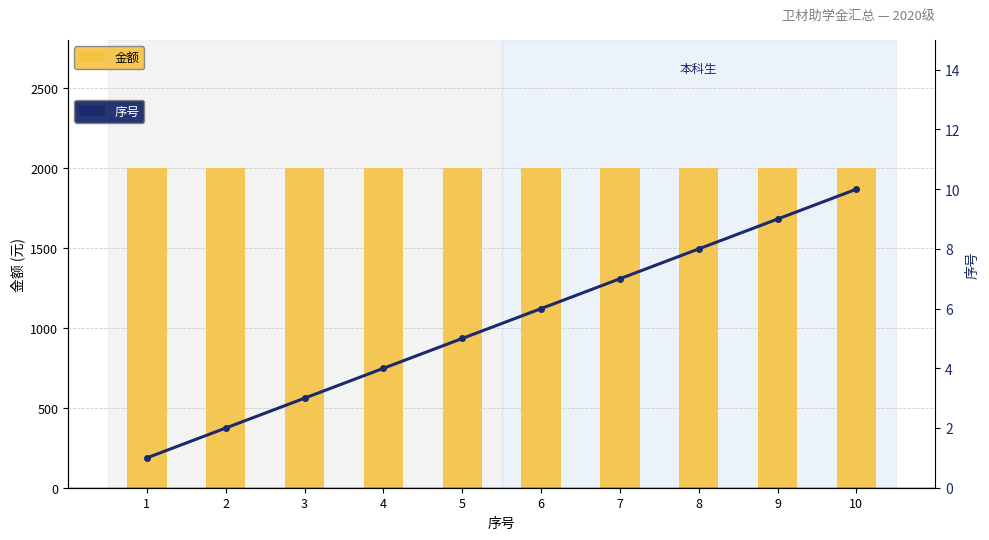

What is the average value of the 序号 series?

6